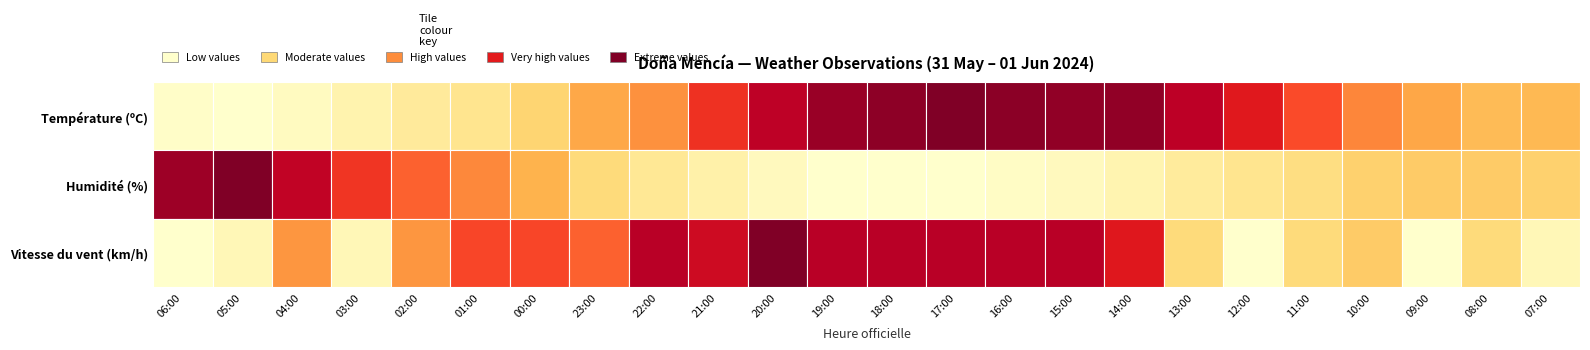

The value of Humidité (%) at 19:00 is 35.0. True or false?

True